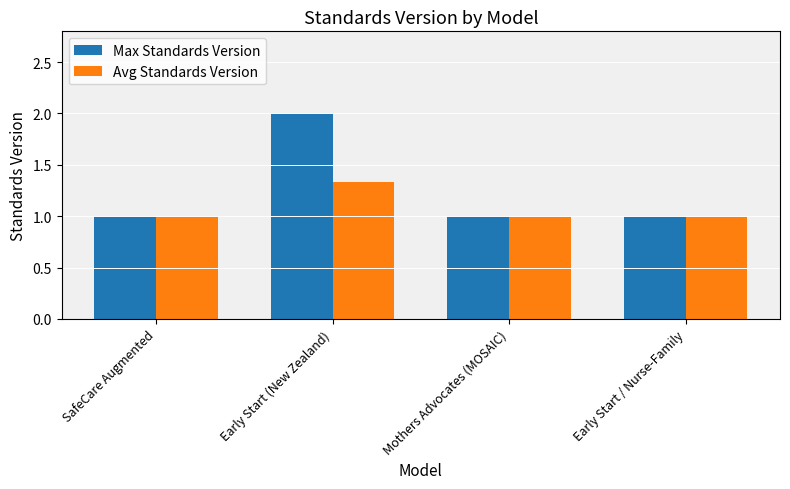

What is the average value of the Avg Standards Version series?

1.1